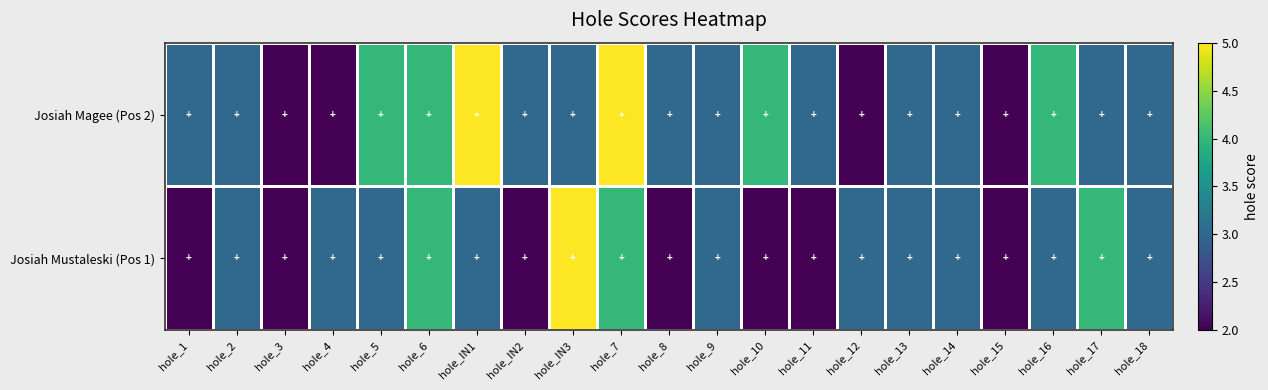

Reading right to left, transcribe all the data shown in this chart.

Josiah Mustaleski (Pos 1): hole_18=3	hole_17=4	hole_16=3	hole_15=2	hole_14=3	hole_13=3	hole_12=3	hole_11=2	hole_10=2	hole_9=3	hole_8=2	hole_7=4	hole_IN3=5	hole_IN2=2	hole_IN1=3	hole_6=4	hole_5=3	hole_4=3	hole_3=2	hole_2=3	hole_1=2
Josiah Magee (Pos 2): hole_18=3	hole_17=3	hole_16=4	hole_15=2	hole_14=3	hole_13=3	hole_12=2	hole_11=3	hole_10=4	hole_9=3	hole_8=3	hole_7=5	hole_IN3=3	hole_IN2=3	hole_IN1=5	hole_6=4	hole_5=4	hole_4=2	hole_3=2	hole_2=3	hole_1=3